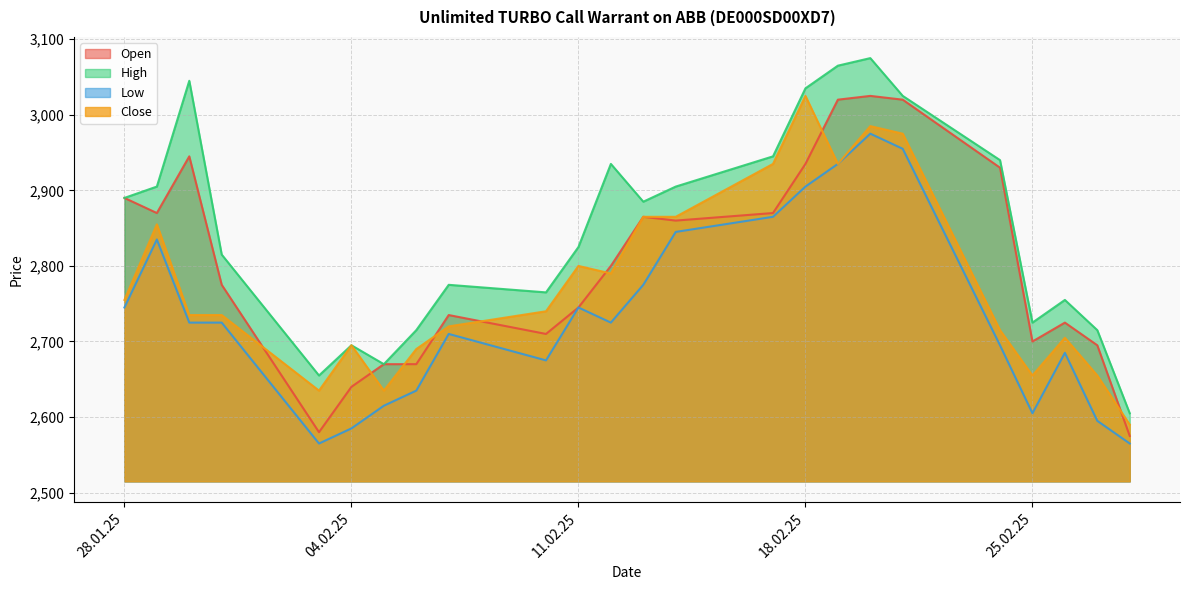

The value of Close at 07.02.2025 is 1548. True or false?

False